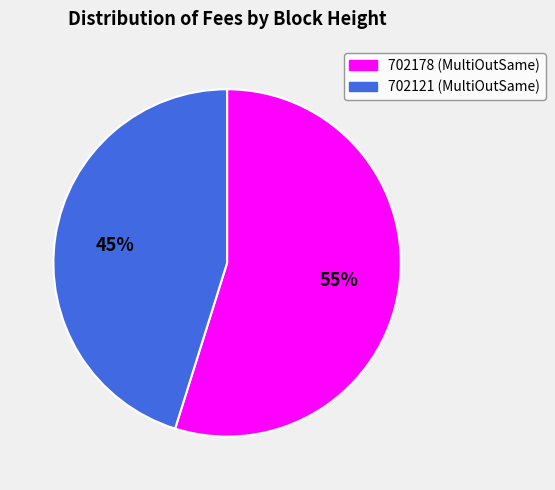

Does 702121 represent more than half of the total?

No